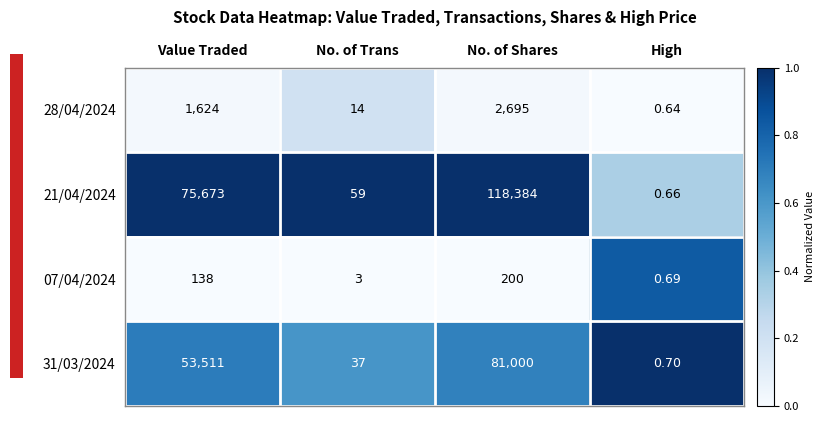

At which label is 21/04/2024 closest to 59192?

Value Traded